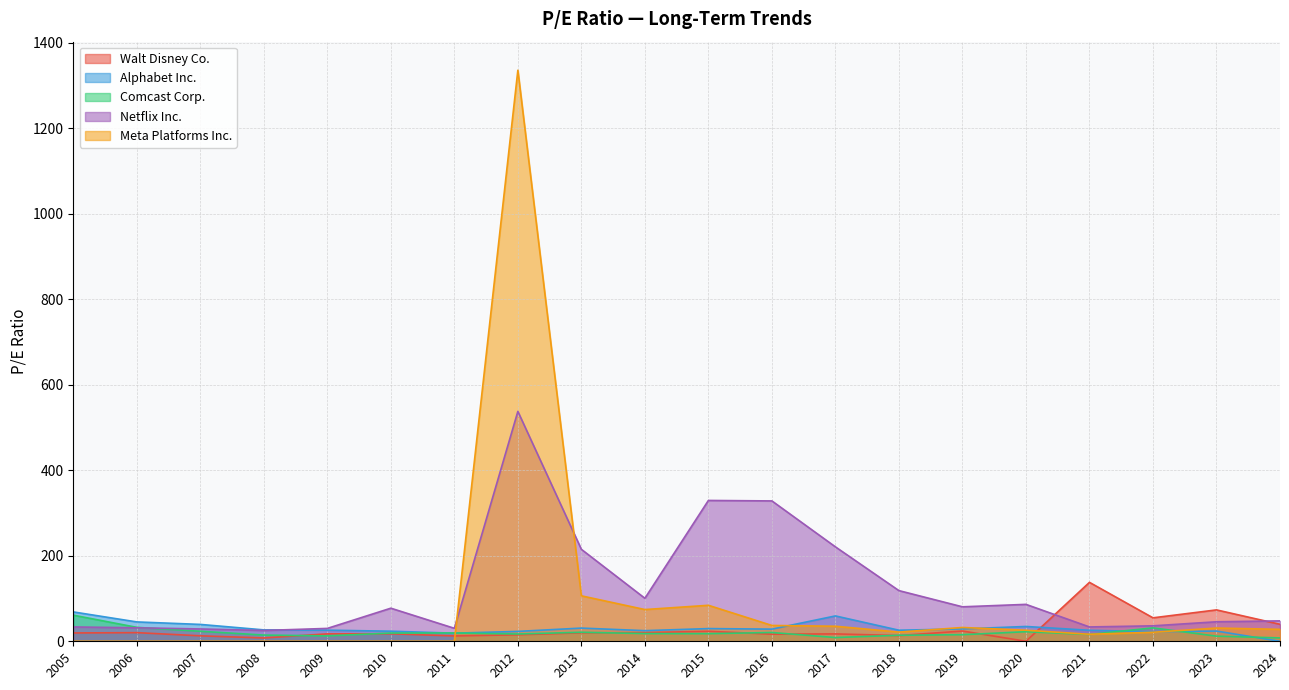

Which series changed the most between 2013 and 2020?

Netflix Inc.